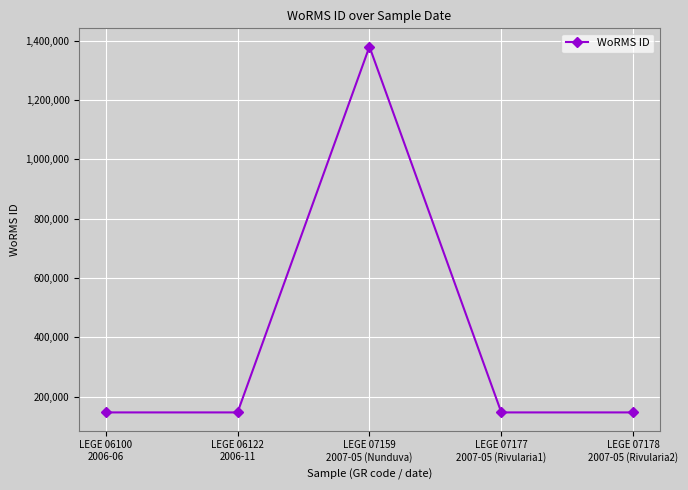

What position from the right is LEGE 07178
2007-05 (Rivularia2)?

1